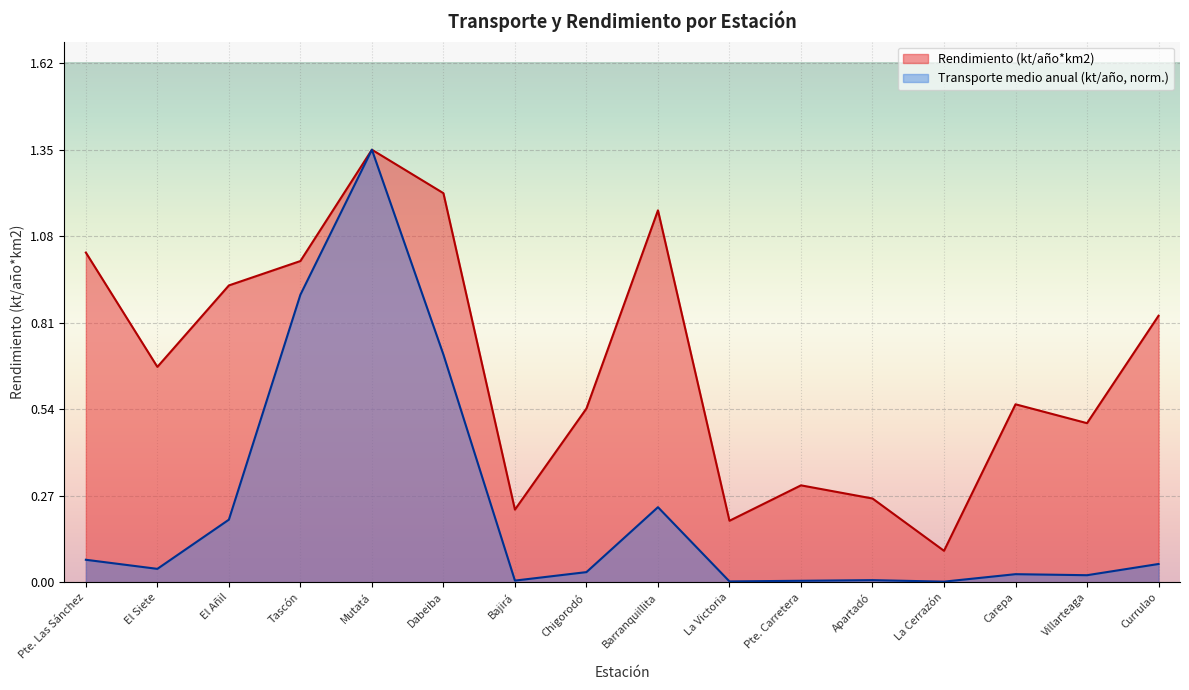

At which label is Rendimiento (kt/año*km2) closest to 0?

La Cerrazón